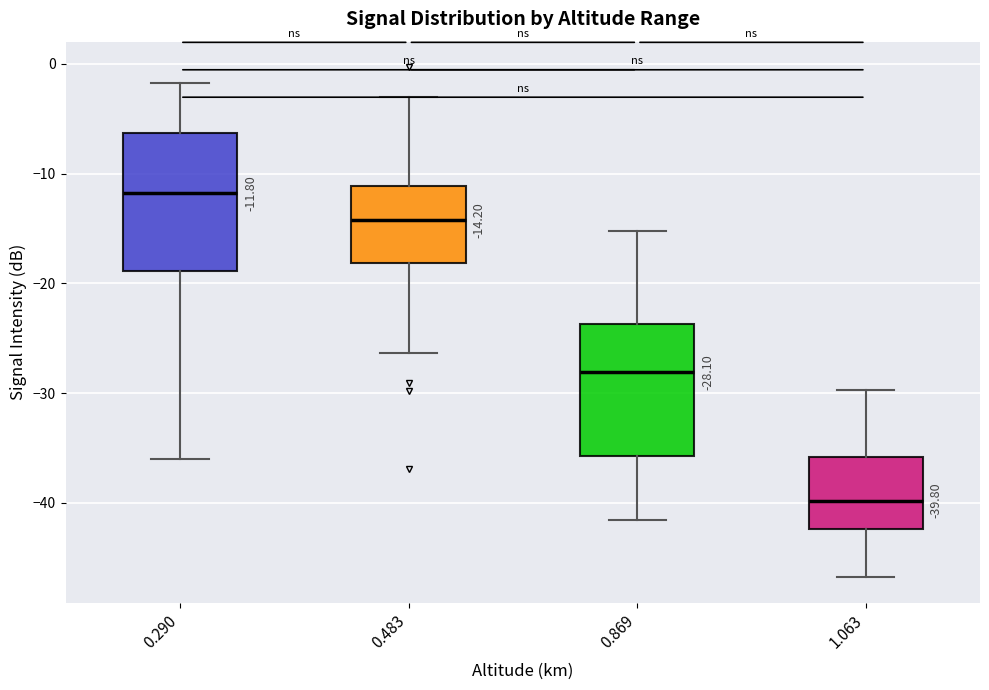

Which box has the lowest median line?

1.063